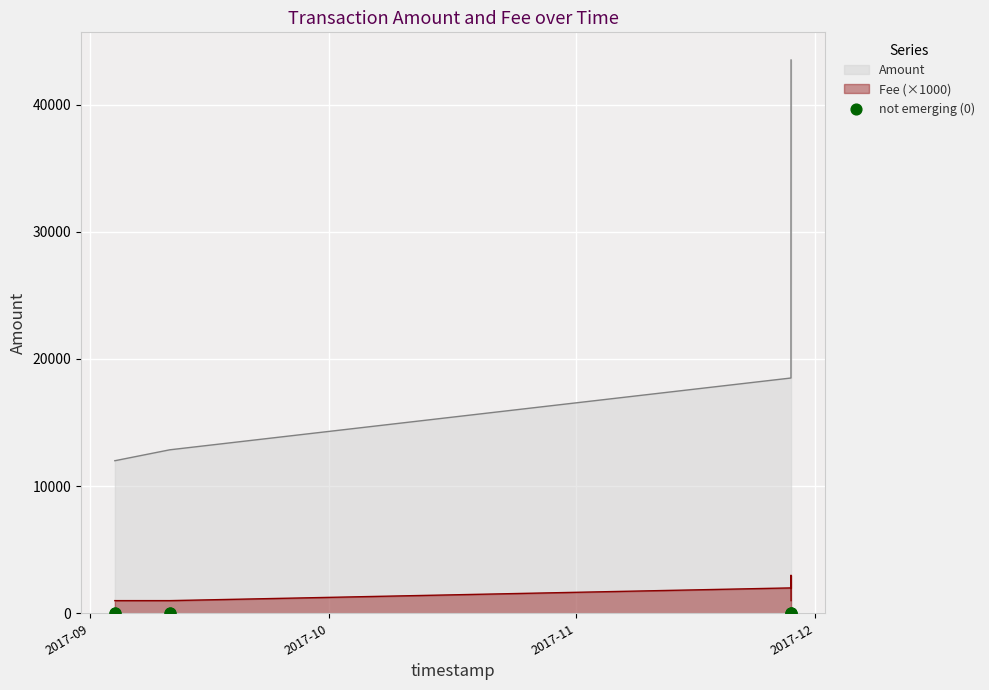

Which series reaches the maximum Y coordinate?

Amount